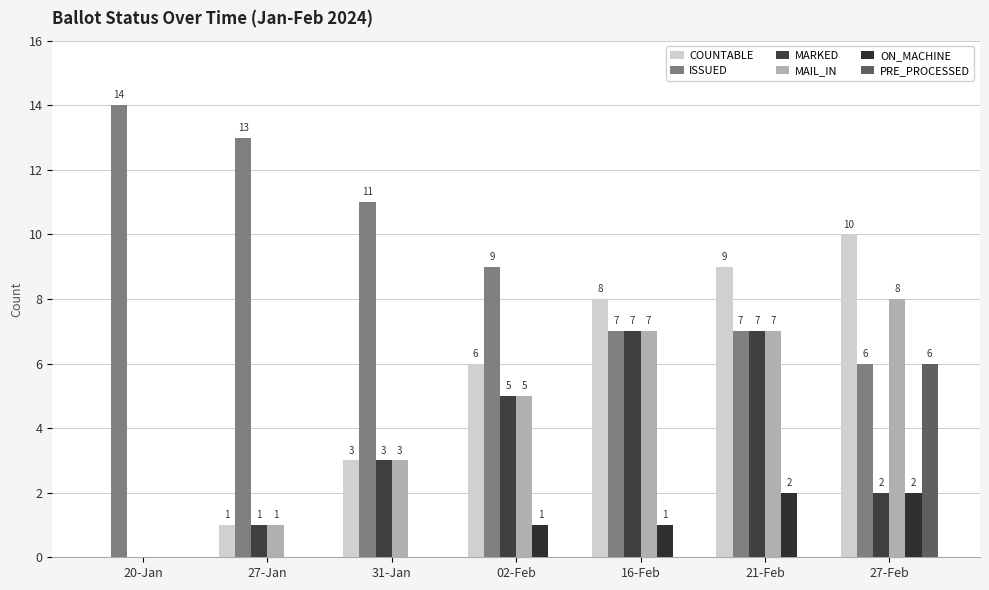

Read the ISSUED value at 20-Jan.

14